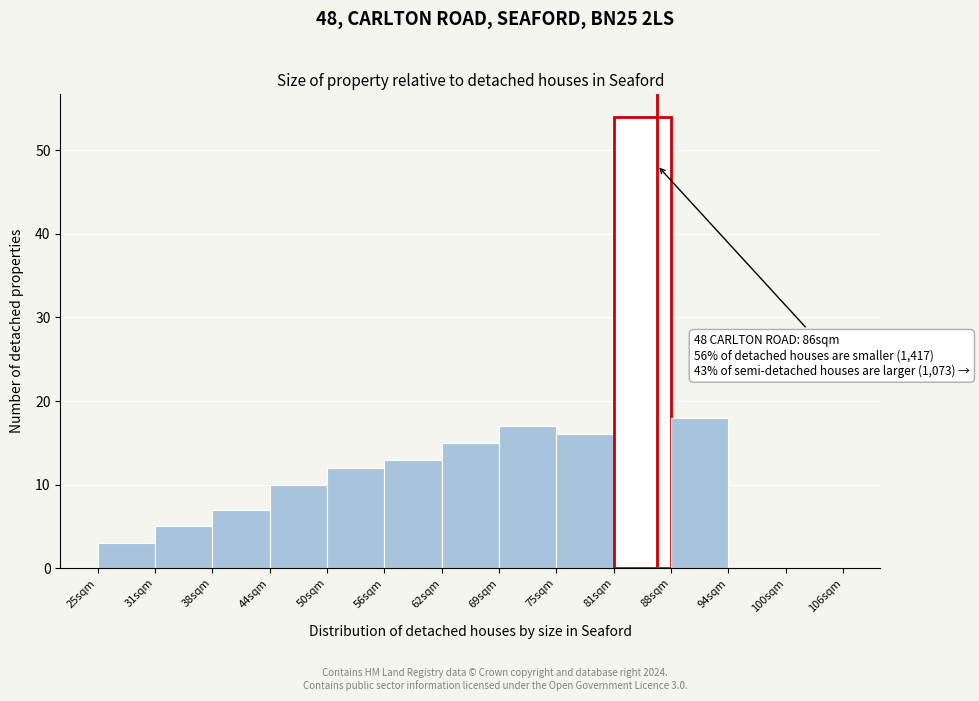

Which range on the x-axis has the tallest bar?

81 to 88